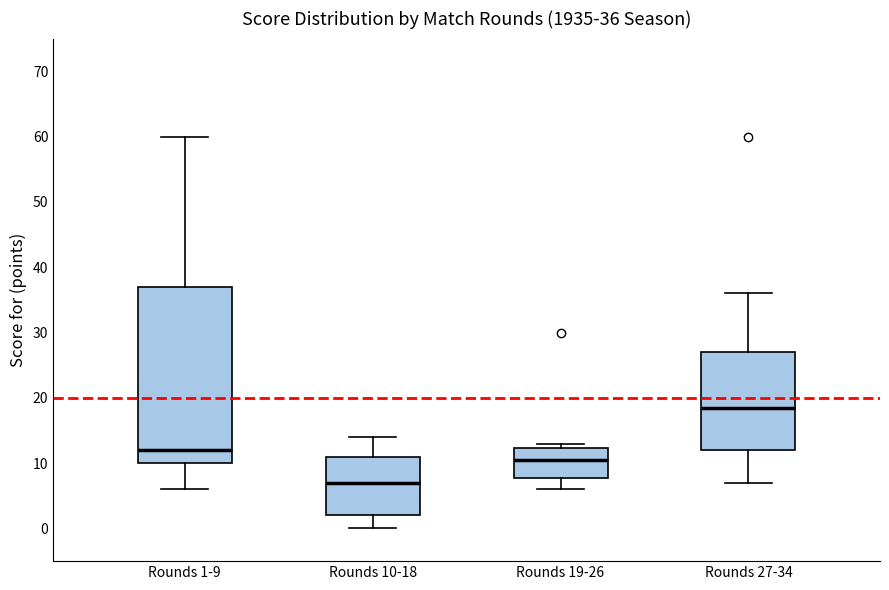

Which box is the tallest, from its lower edge to its upper edge?

Rounds 1-9